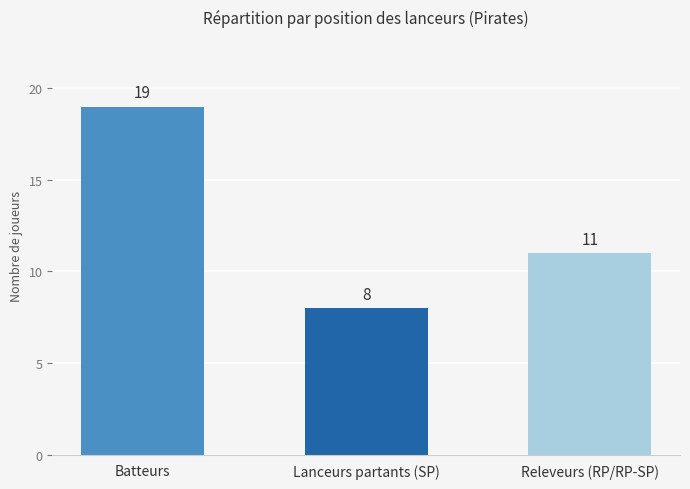

What is the sum of the values at Batteurs and Releveurs (RP/RP-SP)?

30